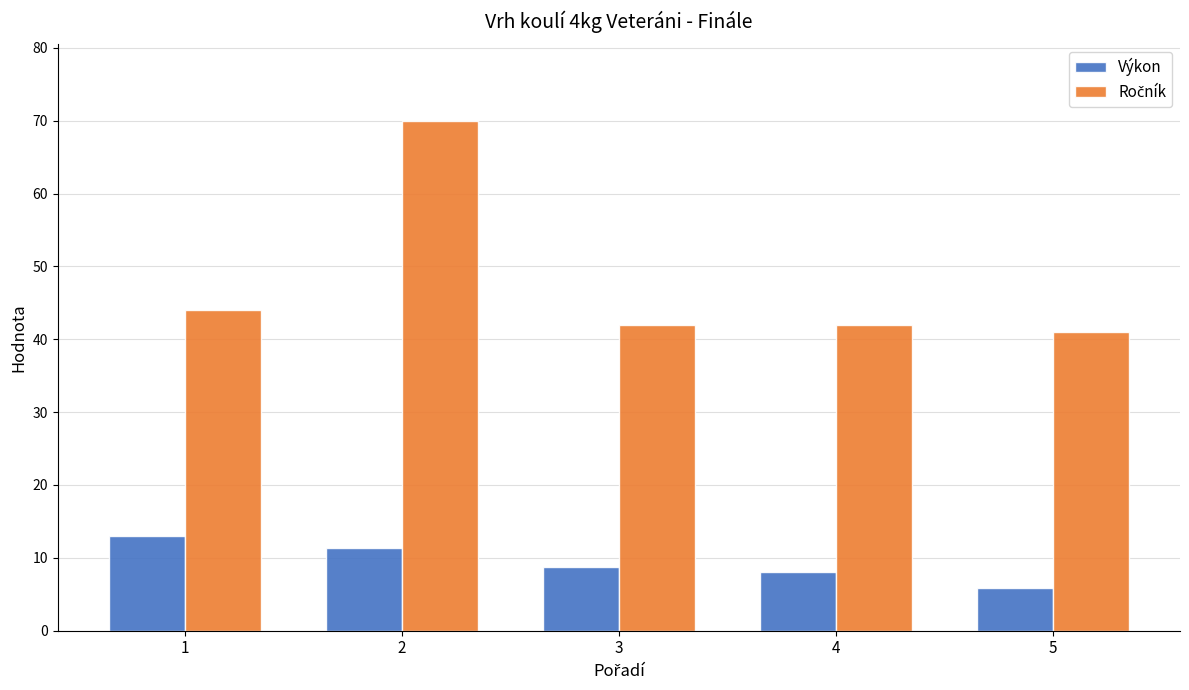

What is the difference between the second highest and minimum values in the Výkon series?

5.6